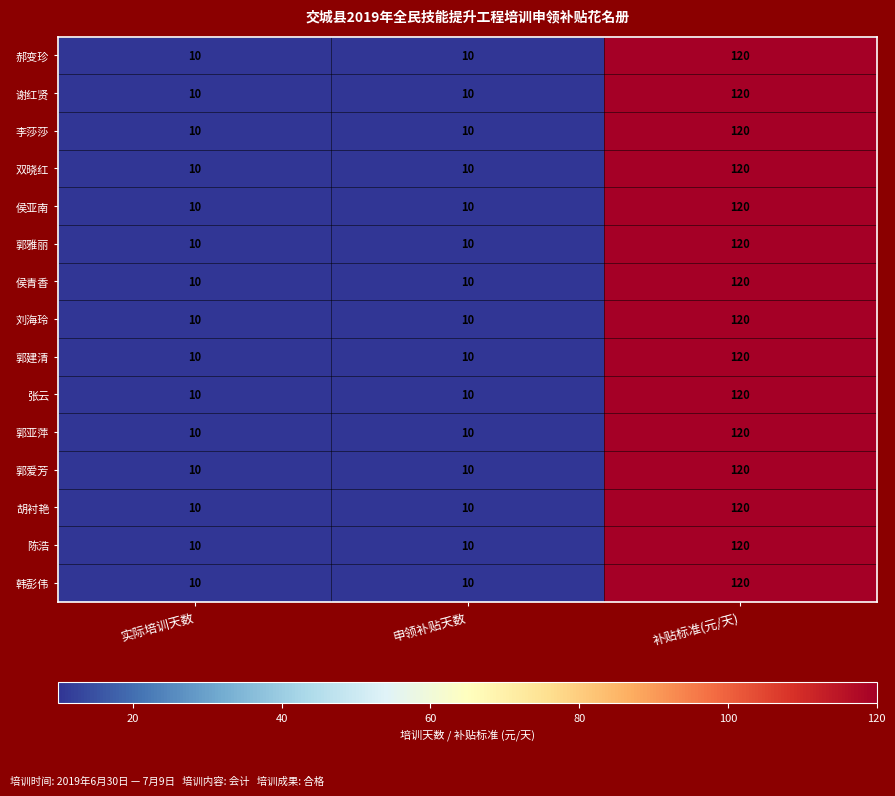

Count the 郭建清 values in the range 10 to 120.

3